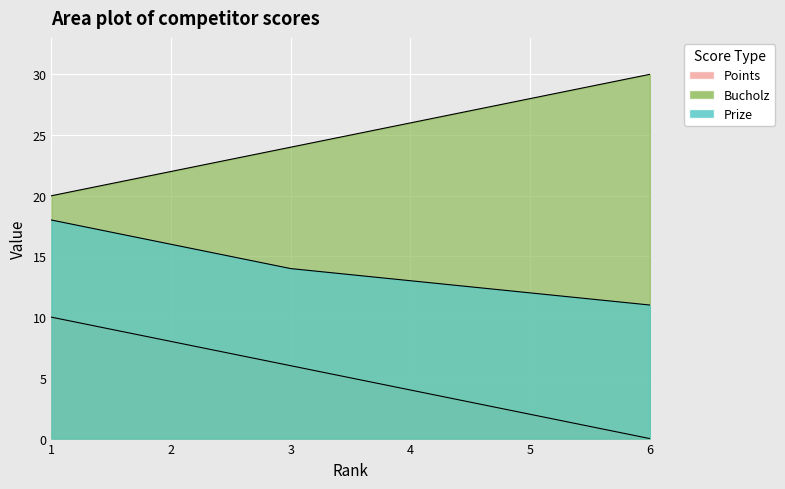

True or false: Points and Bucholz cross at least once.

False